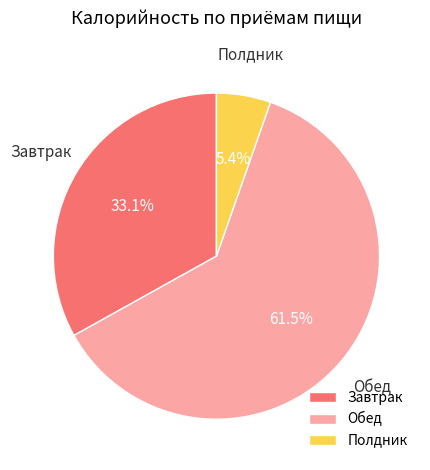

Is there a majority slice in this chart?

Yes